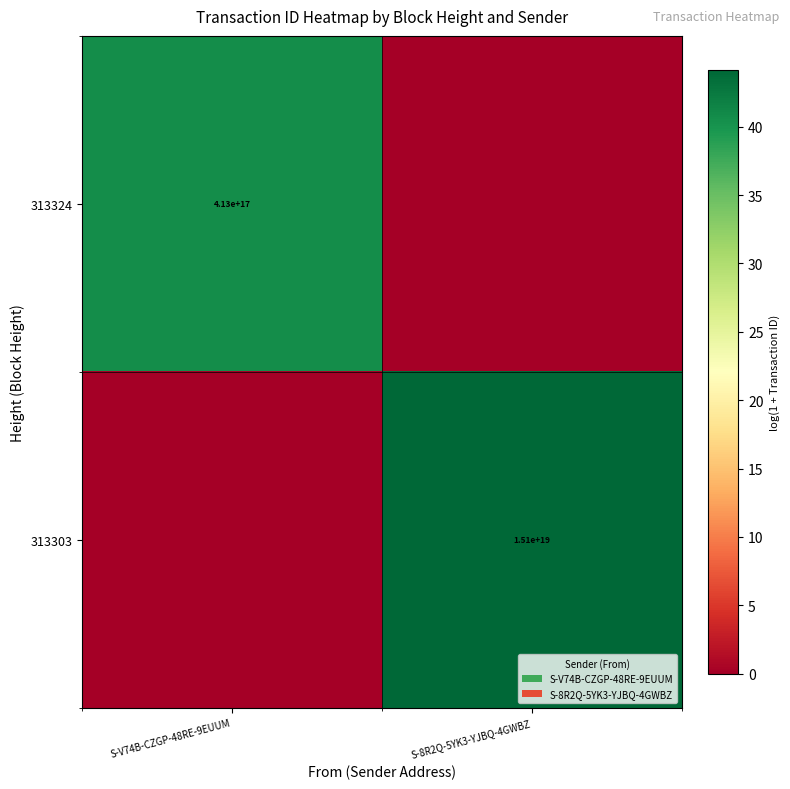

Is it true that 313303 equals 15100000000000000000 at S-8R2Q-5YK3-YJBQ-4GWBZ?

True